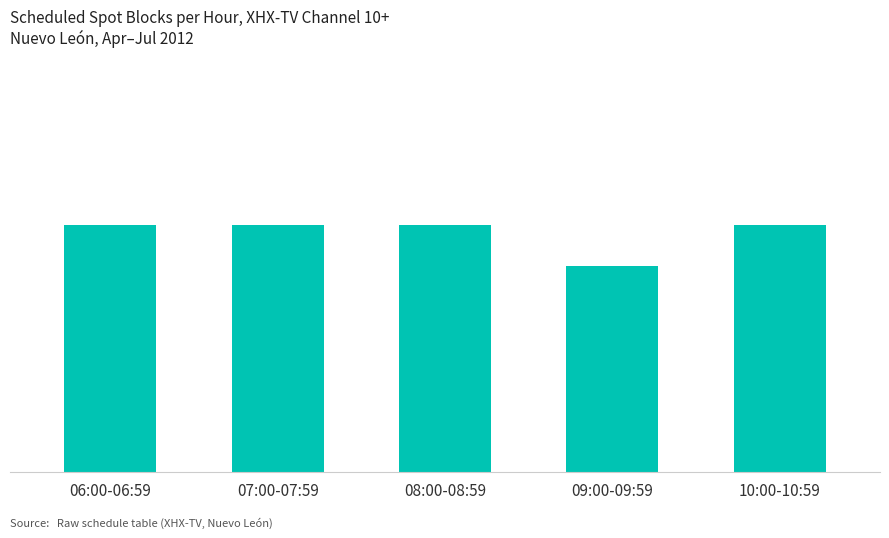

Are the bars horizontal?

No